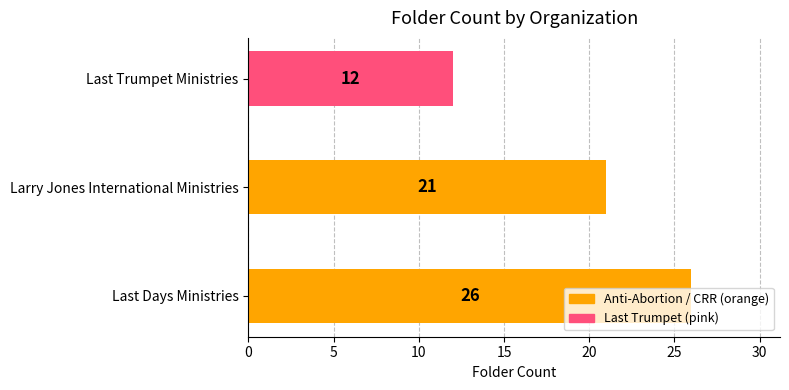

Where is the data nearest to the value 19?

Larry Jones International Ministries